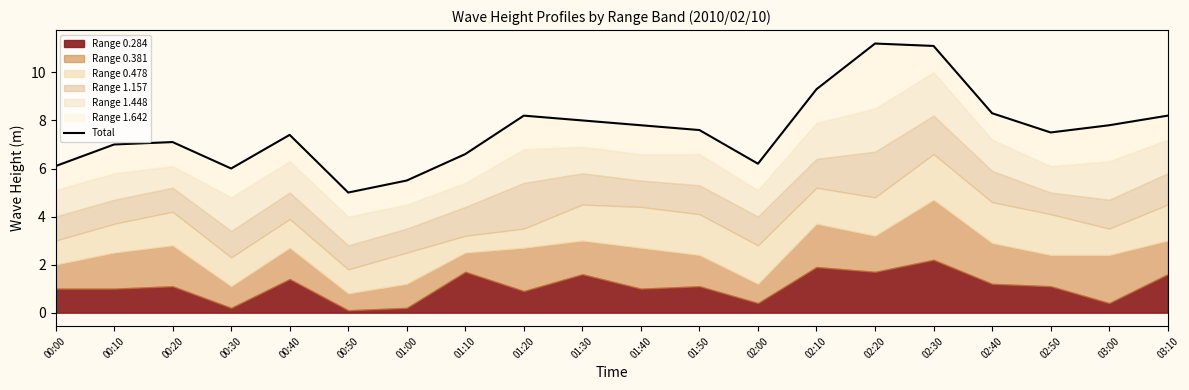

What is the sum of all values?

151.9